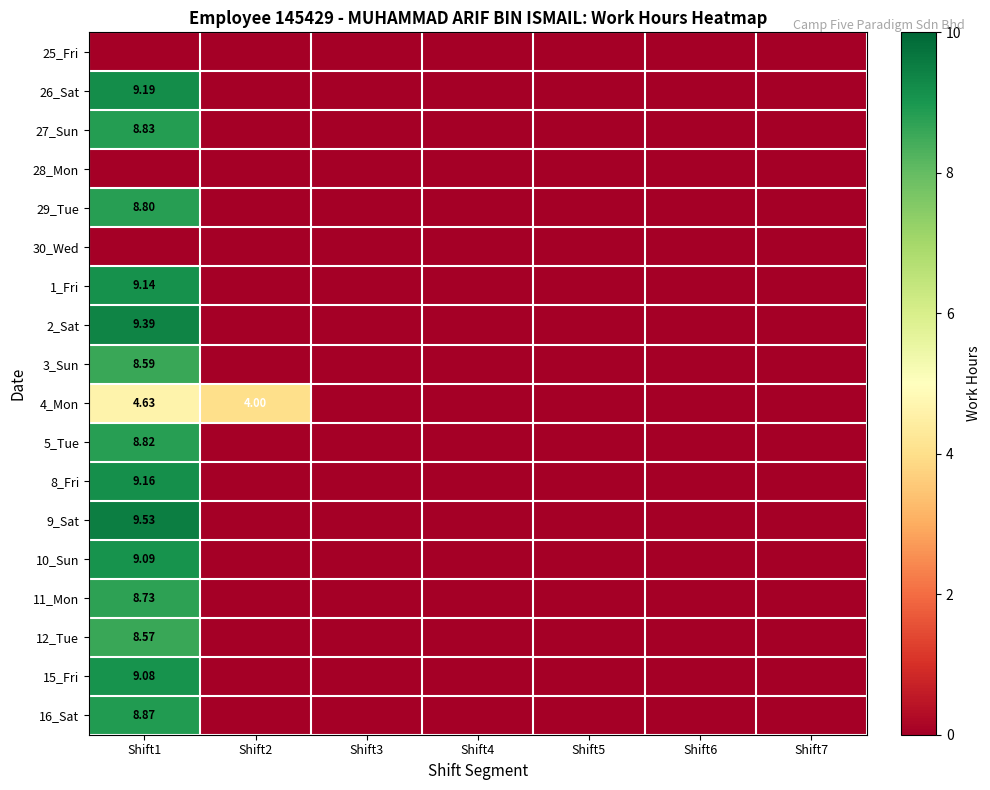

What is the total value across all series at Shift2?

4.0